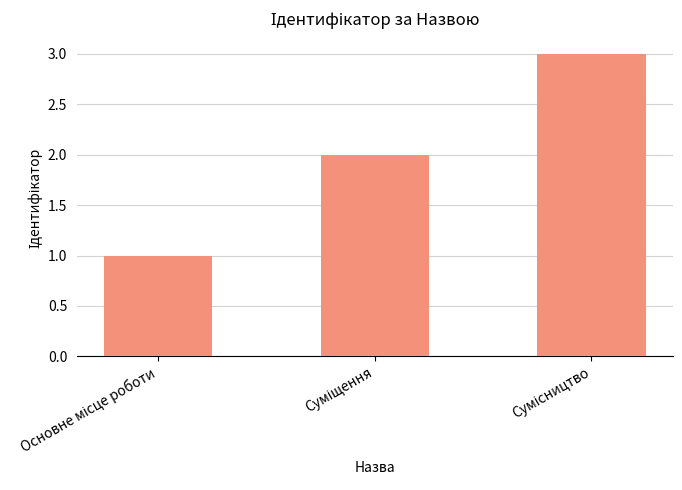

What is the greatest value displayed?

3